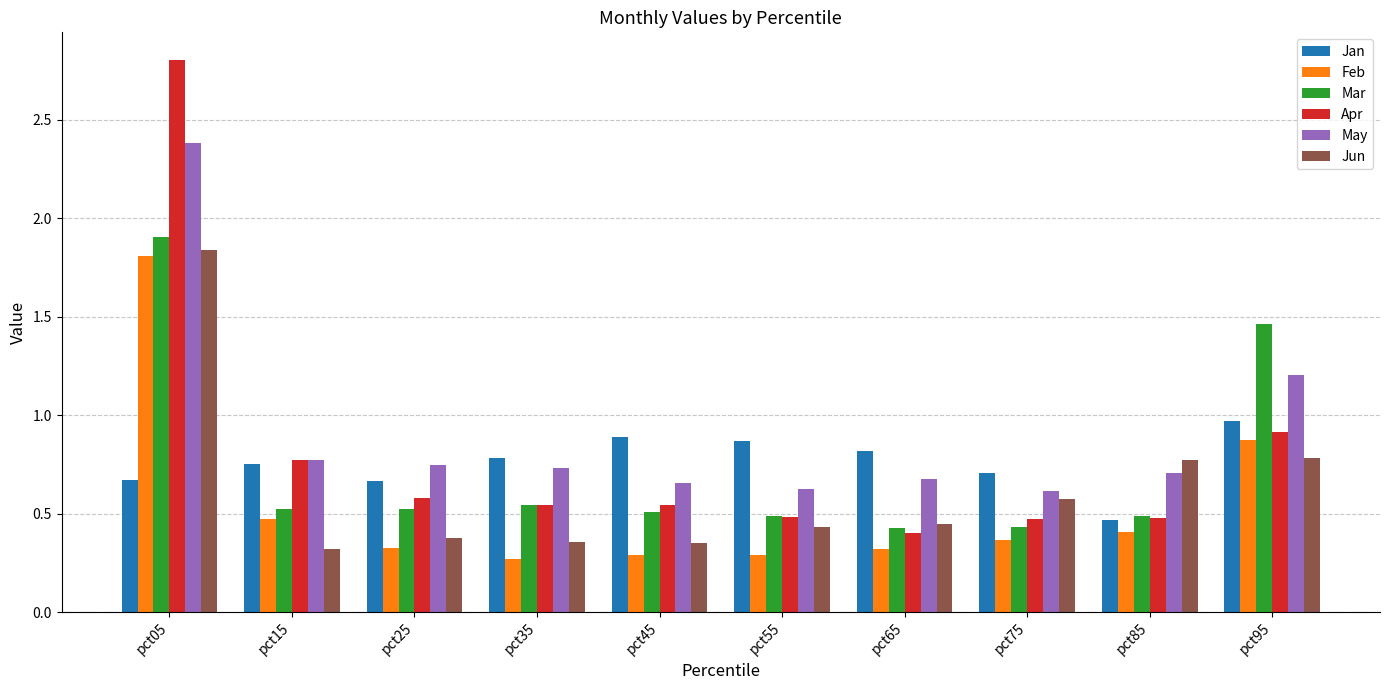

What is the total value across all series at pct65?

3.1